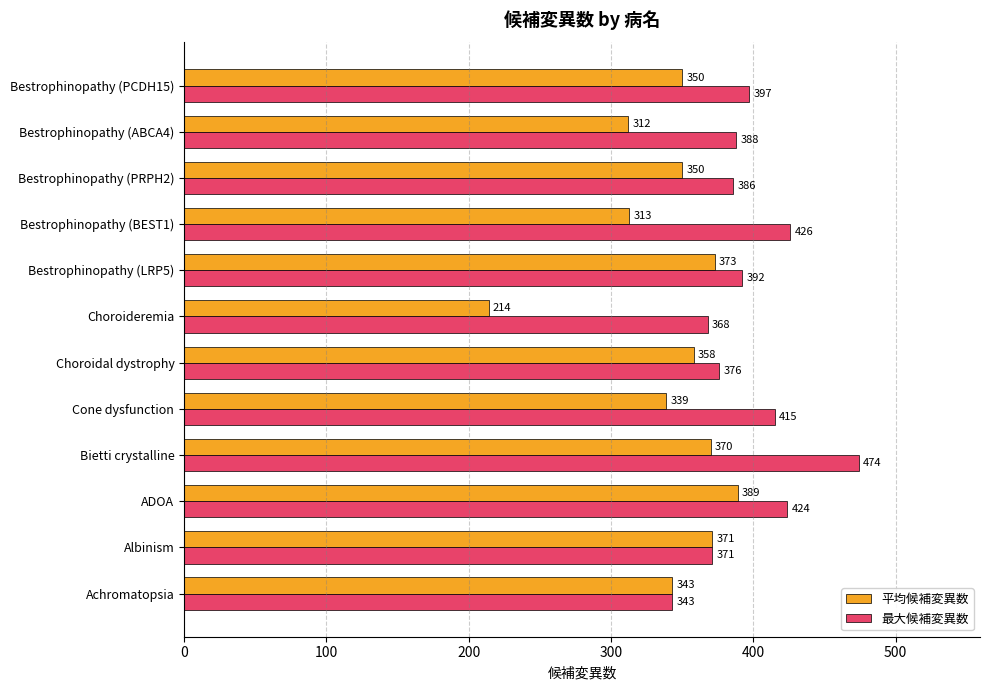

What is the minimum value shown in the chart?

214